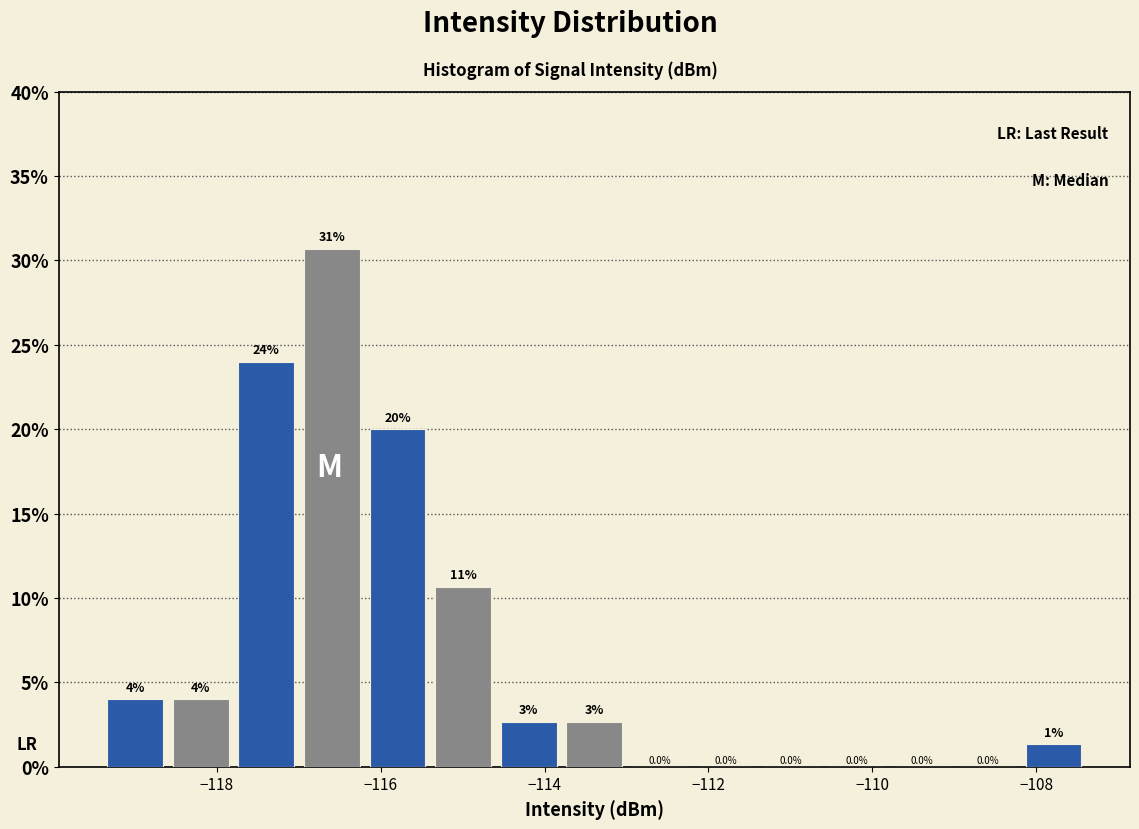

Over which range of the x-axis is the bar tallest?

-117.0 to -116.2